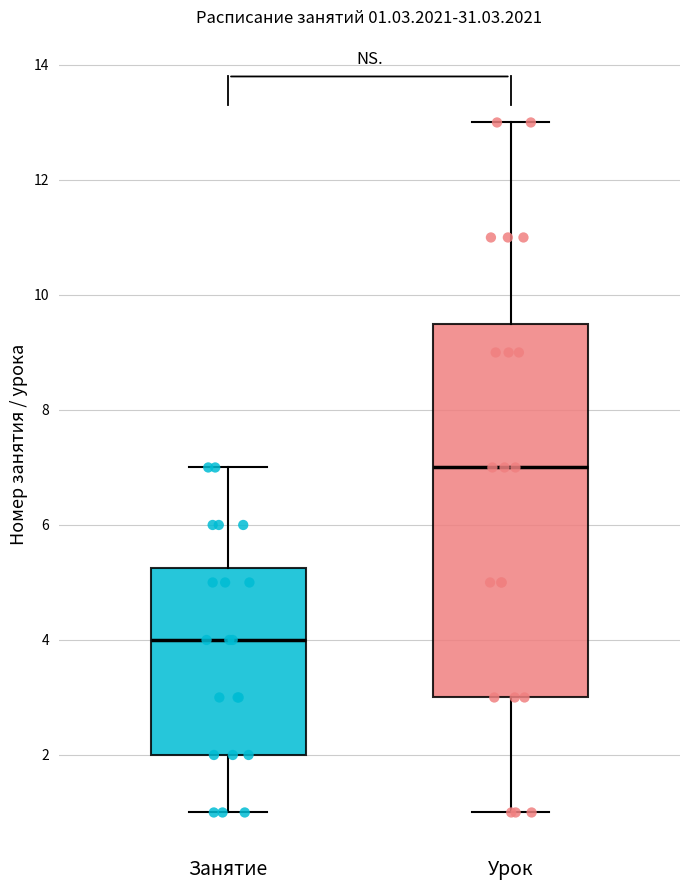

Which box is the tallest, from its lower edge to its upper edge?

Урок